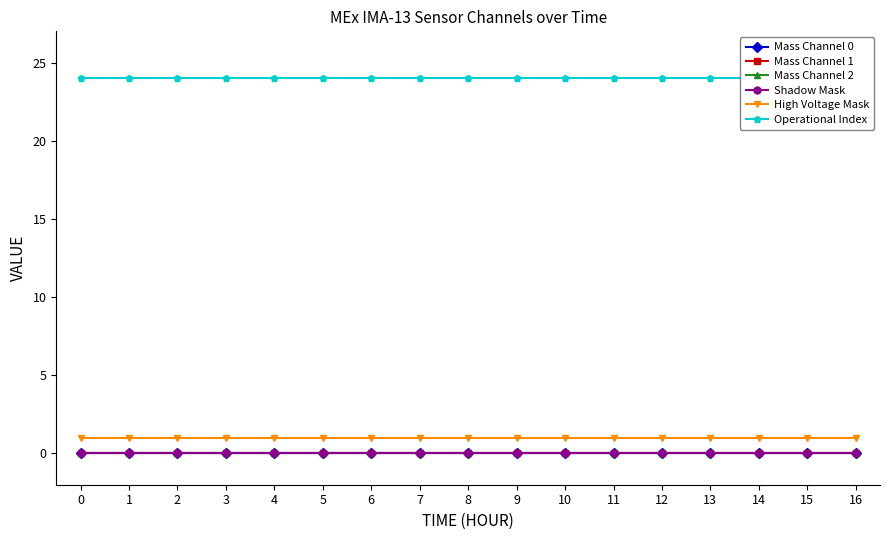

Between 7 and 12, which is larger?

7